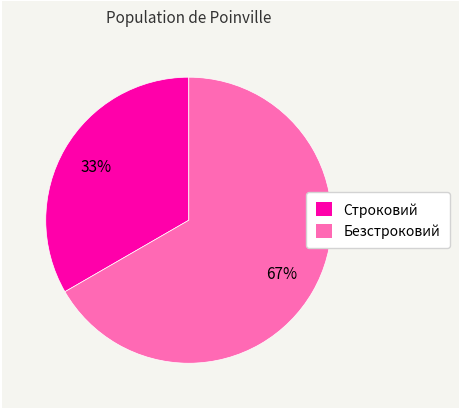

What is the ratio of the value at Безстроковий to the value at Строковий?

2.0